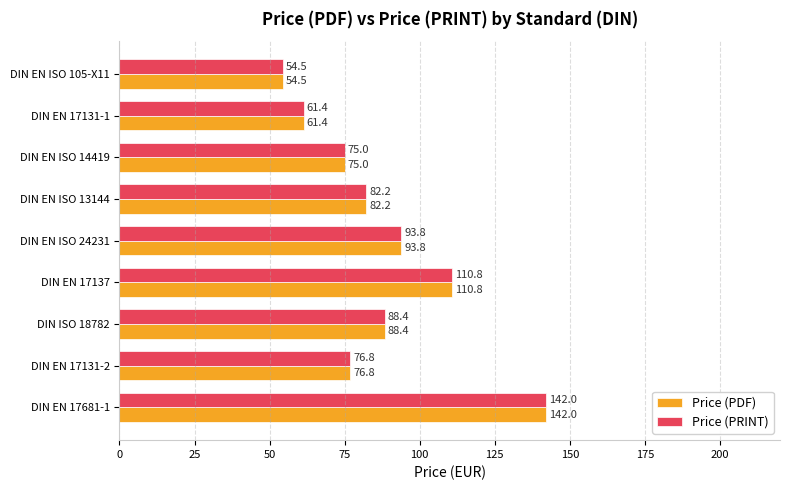

What is the smallest value displayed?

54.5